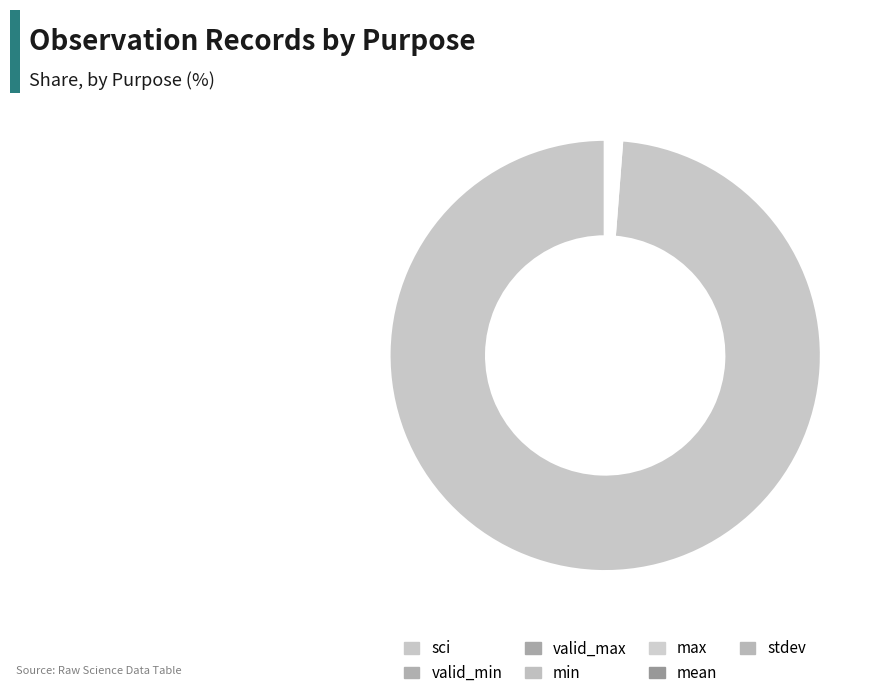

What is the majority slice?

sci